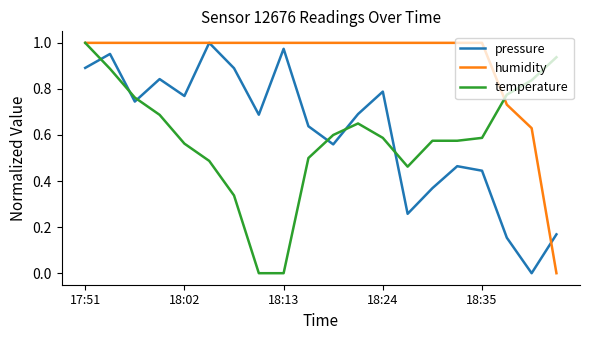

True or false: temperature and pressure intersect in this chart.

True